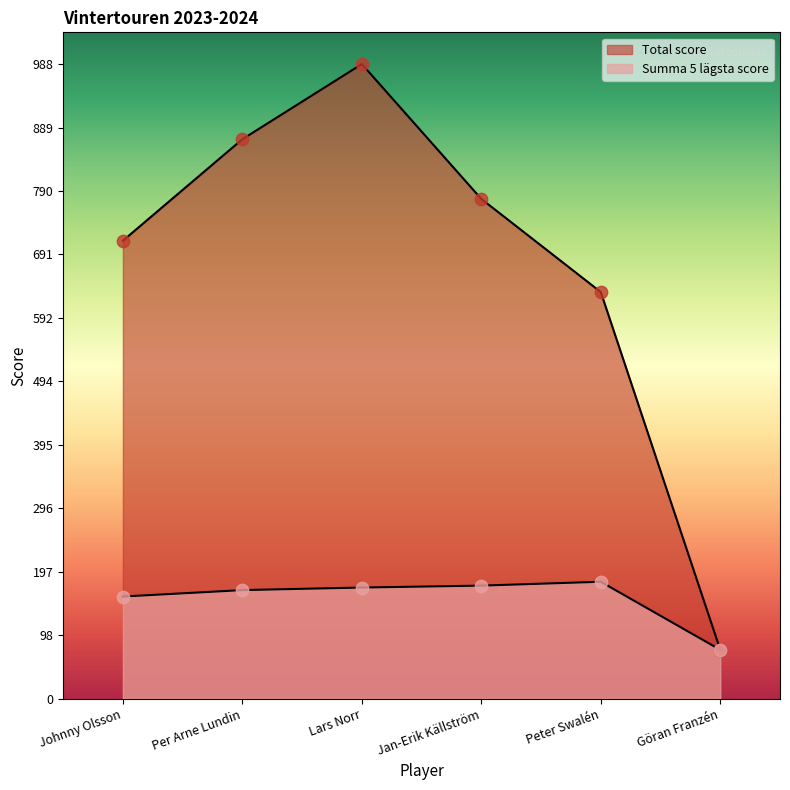

Which series has the largest total across all categories?

Total score